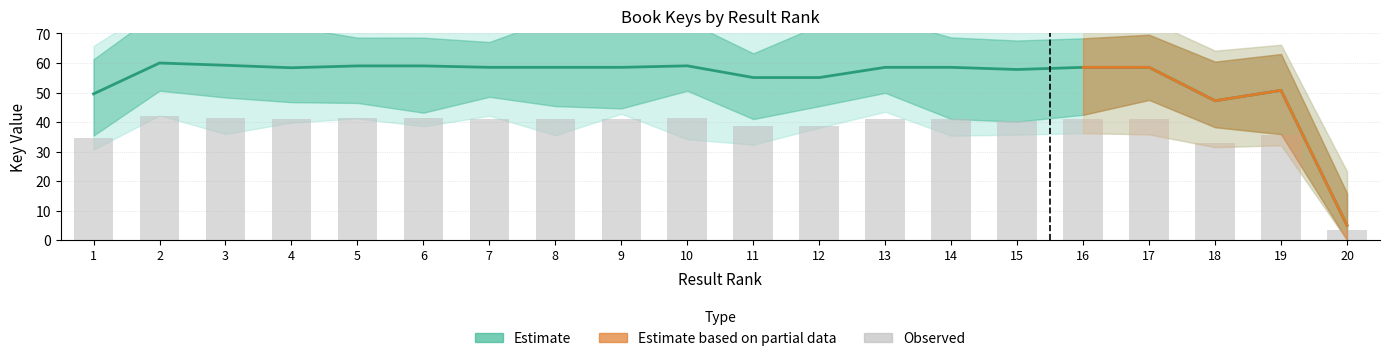

The value at 6 is 59.0. True or false?

True